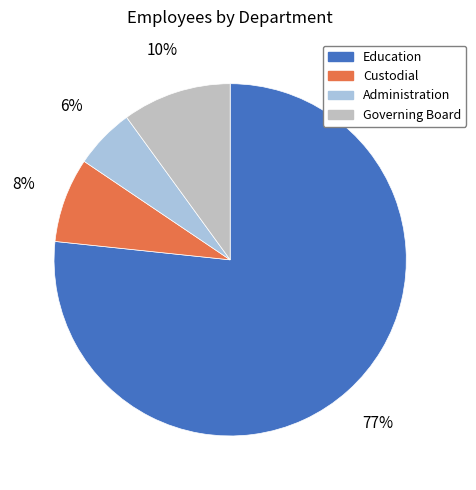

Count the number of slices in the pie.

4